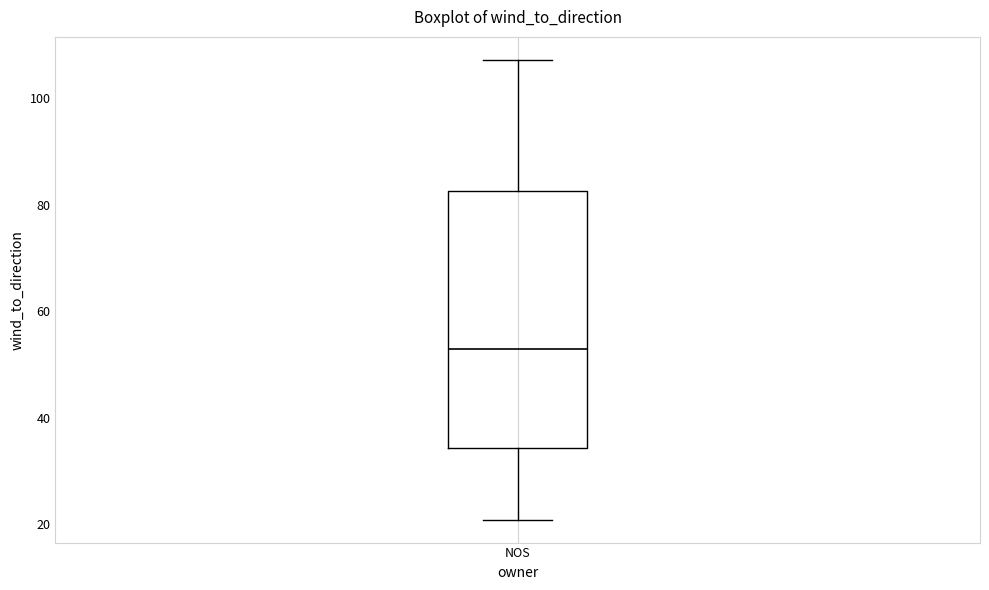

Transcribe this box plot: give where the median line is, the range the box spans, and where the two whiskers end, as read against the y-axis. The values are not printed on the chart, so give them approximately, as read against the axis.

median 54, box 34 to 82, whiskers 20 to 108